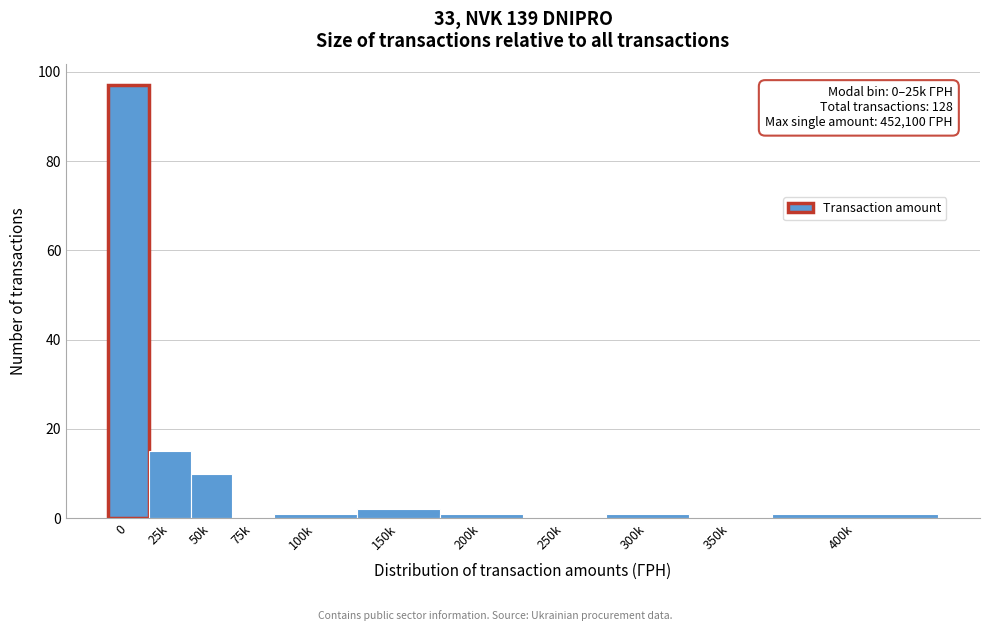

Reading left to right, transcribe all the data shown in this chart.

0=97	25k=15	50k=10	75k=0	100k=1	150k=2	200k=1	250k=0	300k=1	350k=0	400k=1